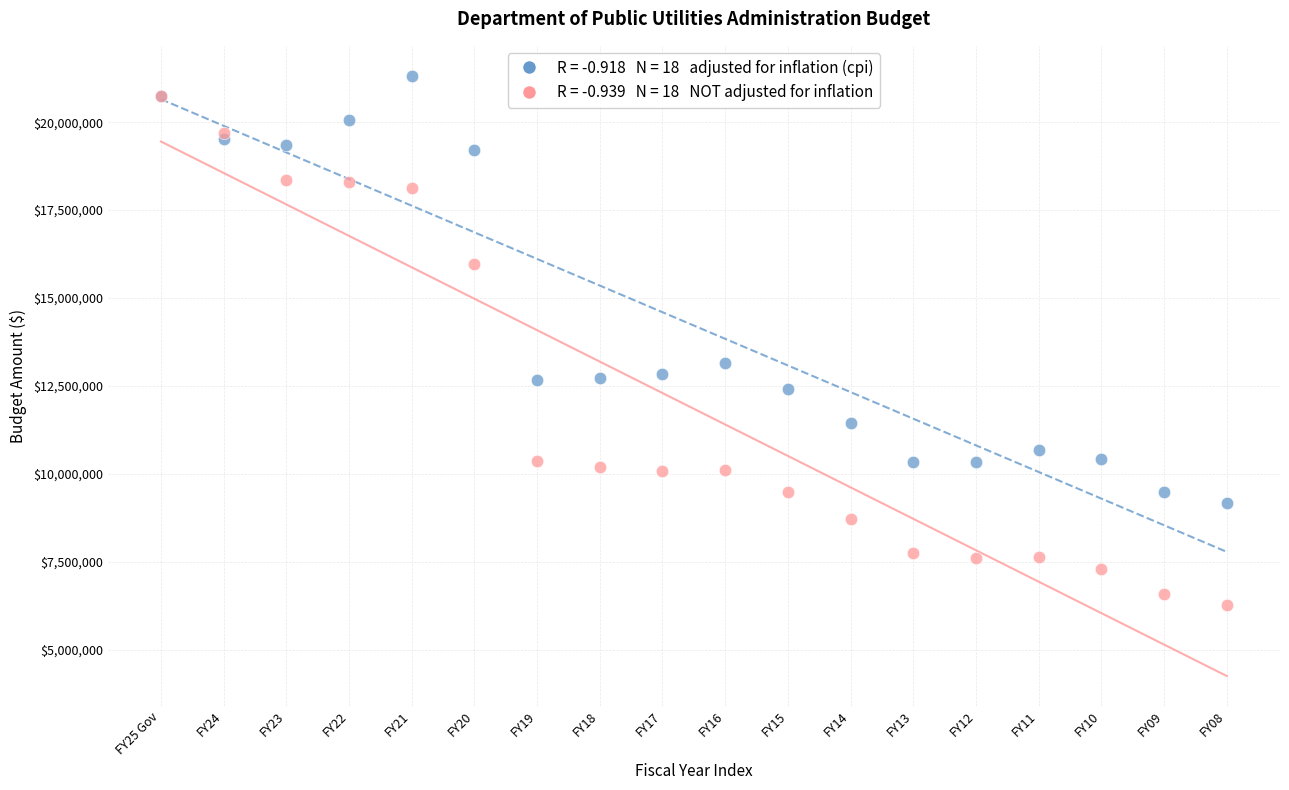

Across all series, what Y value is closest to 13796936?

13145657